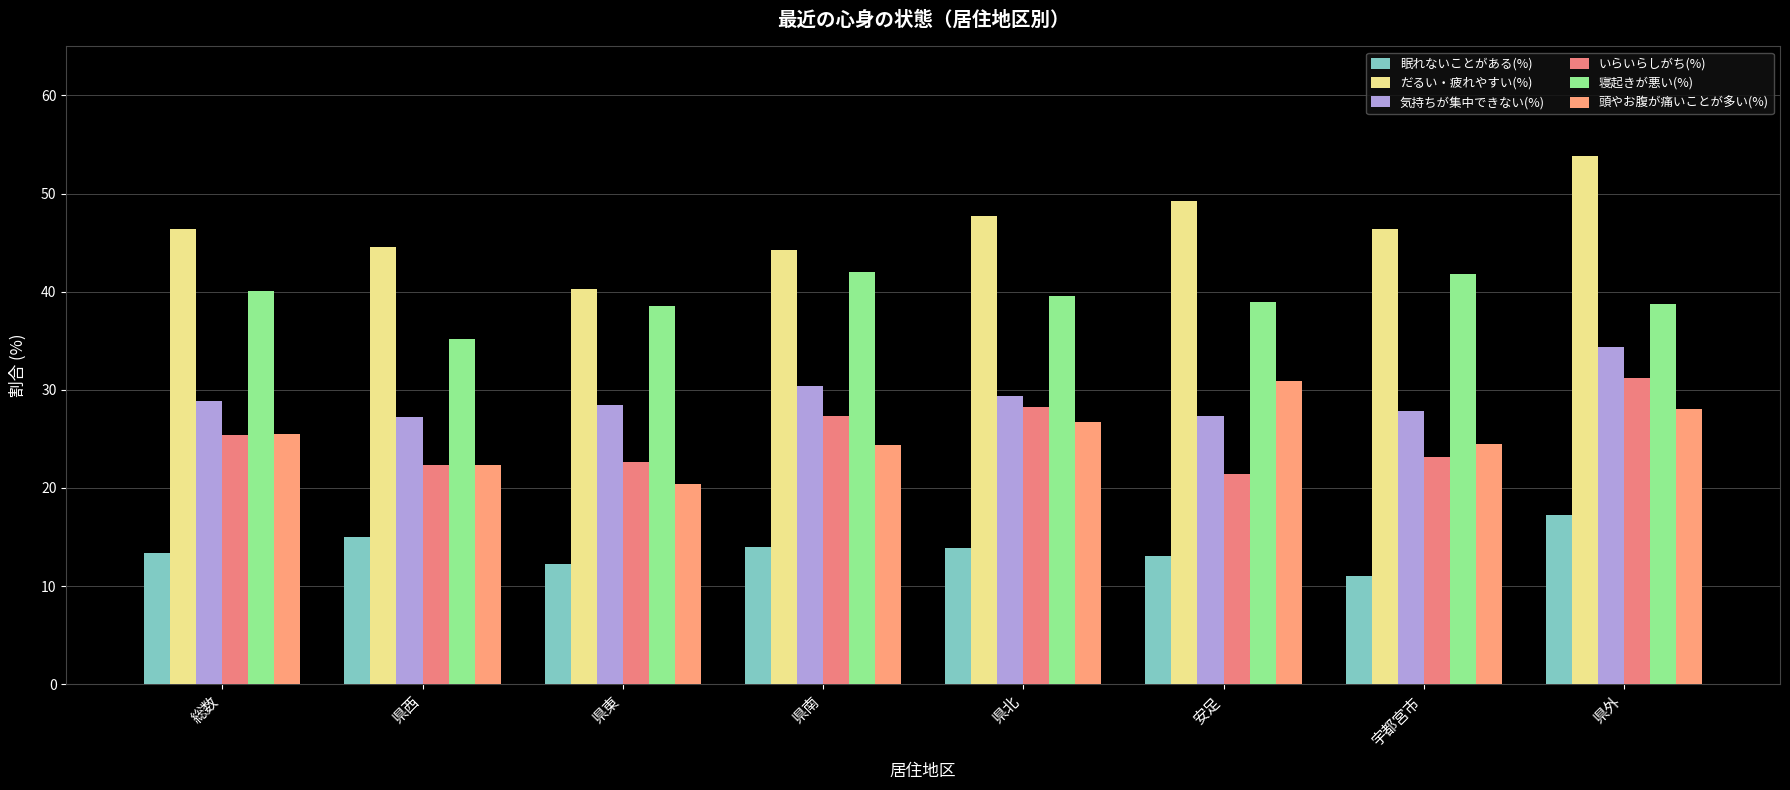

What is the average value of the 頭やお腹が痛いことが多い(%) series?

25.3